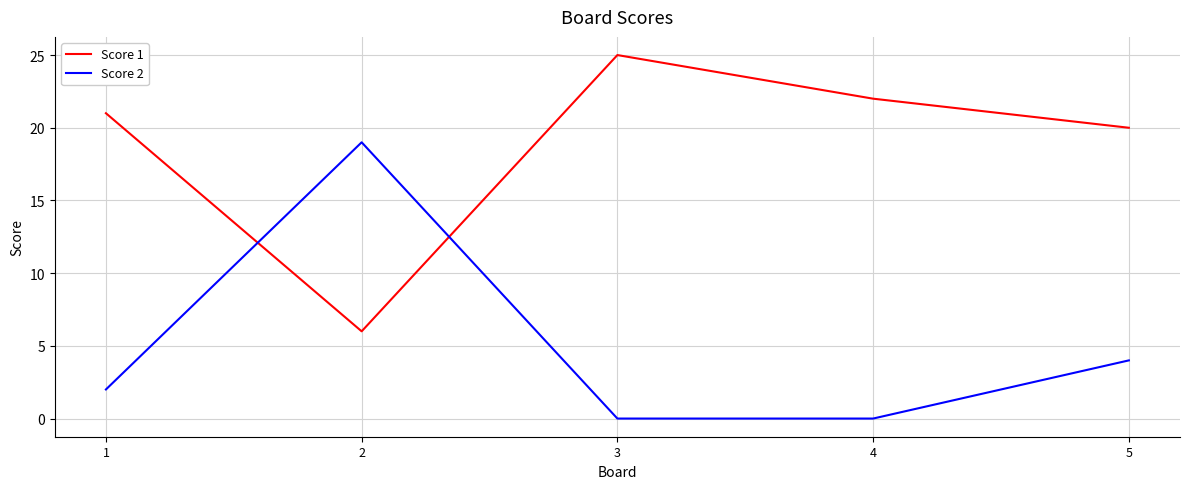

What is the difference between the highest and lowest values at 5?

16